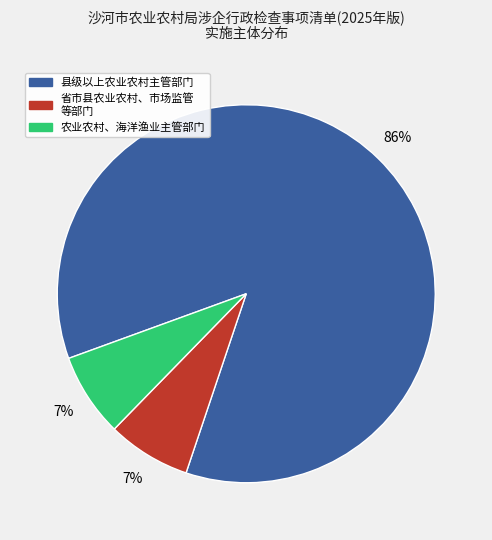

To the nearest percent, what is the difference between the largest and smallest slice percentages?

79%